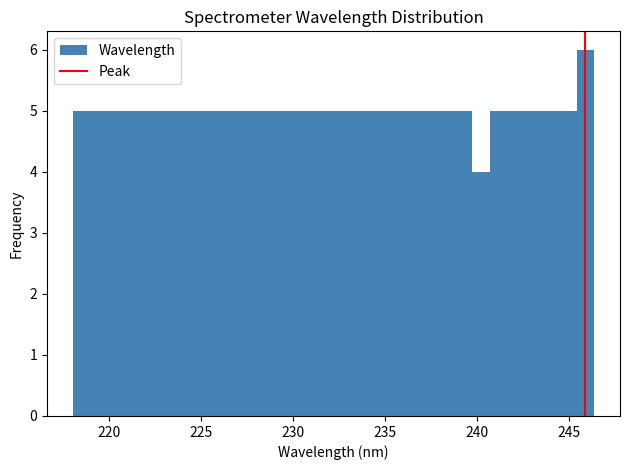

Read against the x-axis, roughly where is the centre of the tallest bar?

246.0